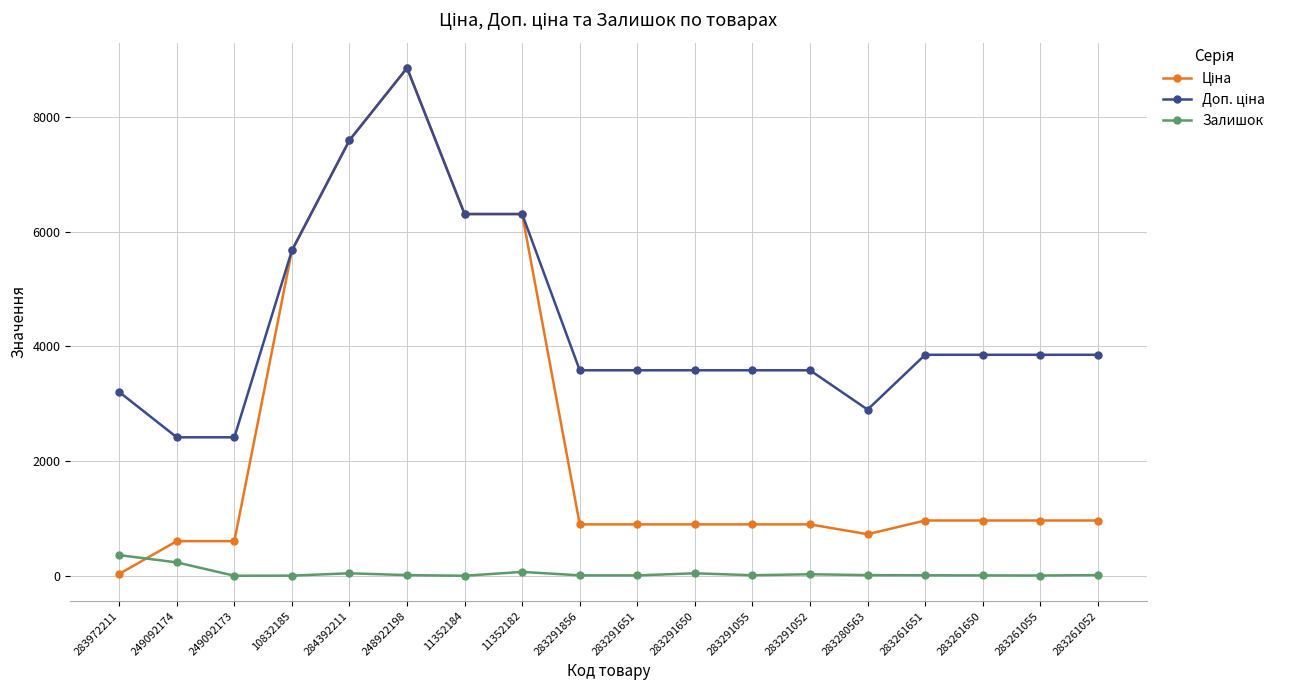

At which category is the sum across all series the highest?

248922198